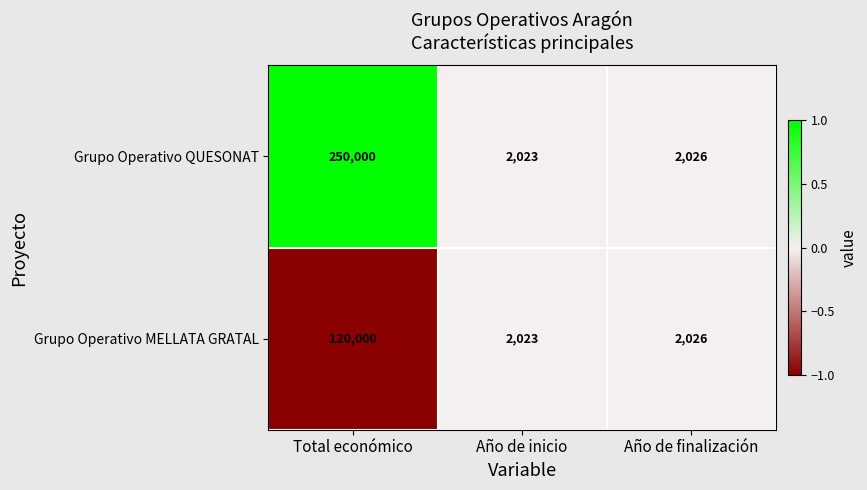

Reading left to right, transcribe all the data shown in this chart.

Grupo Operativo QUESONAT: 250000	2023	2026
Grupo Operativo MELLATA GRATAL: 120000	2023	2026